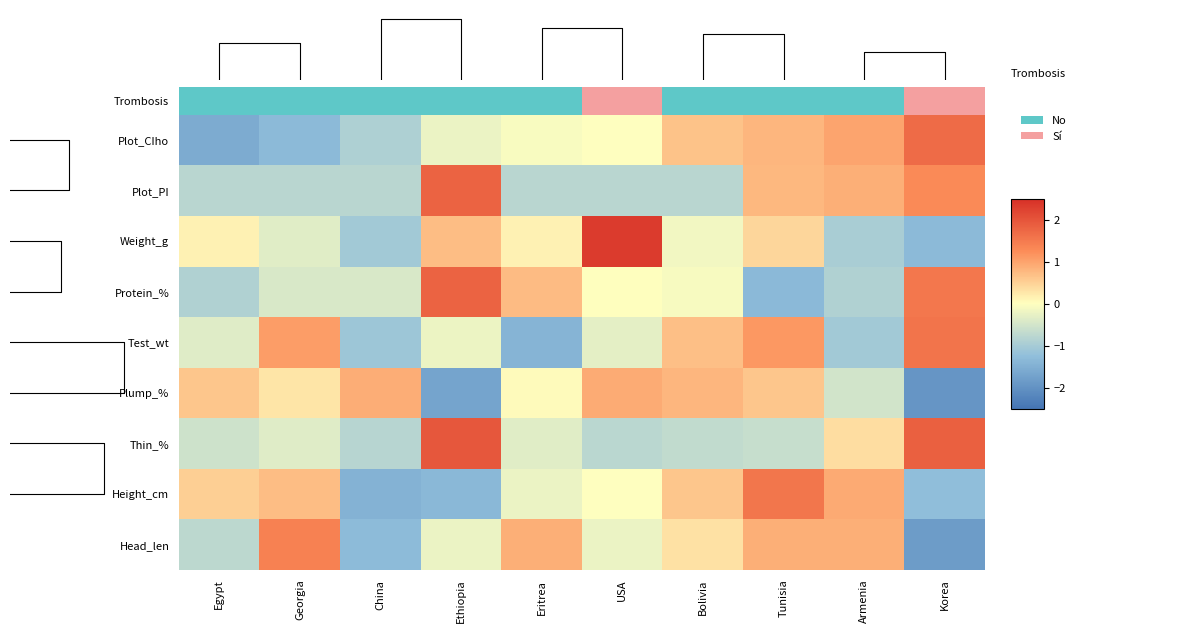

How many values in Weight_g are below zero?

5